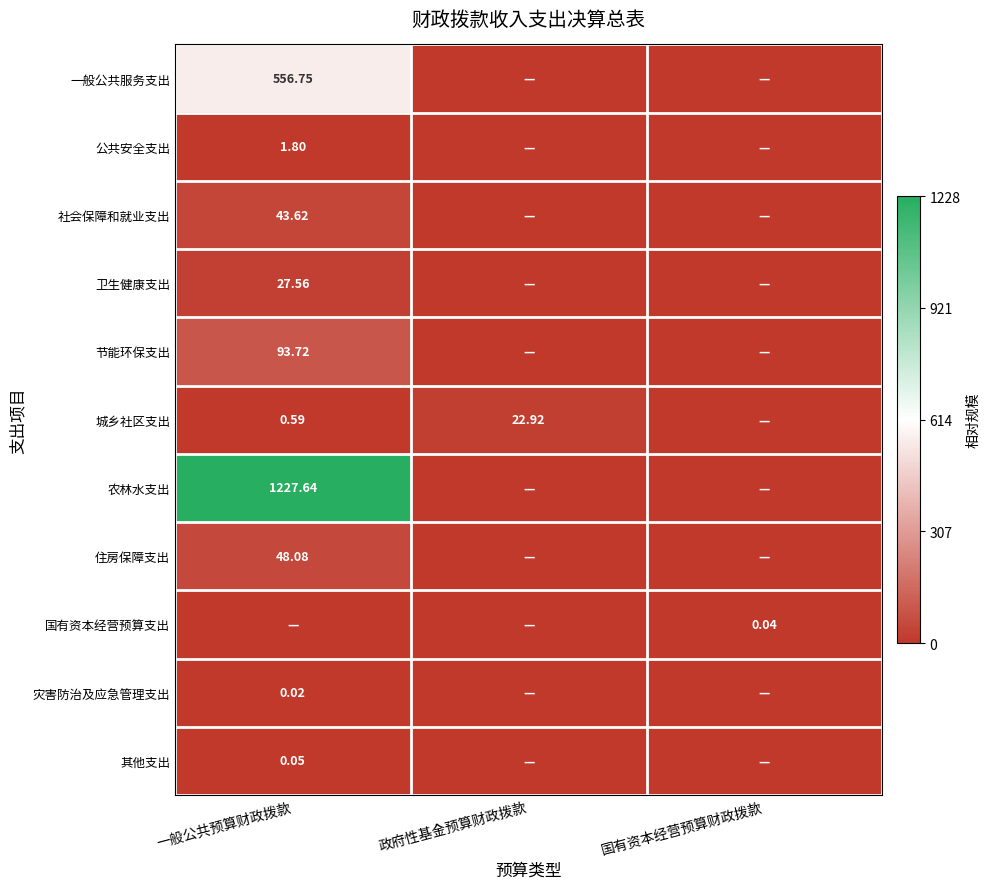

How many data points does each series have?

3